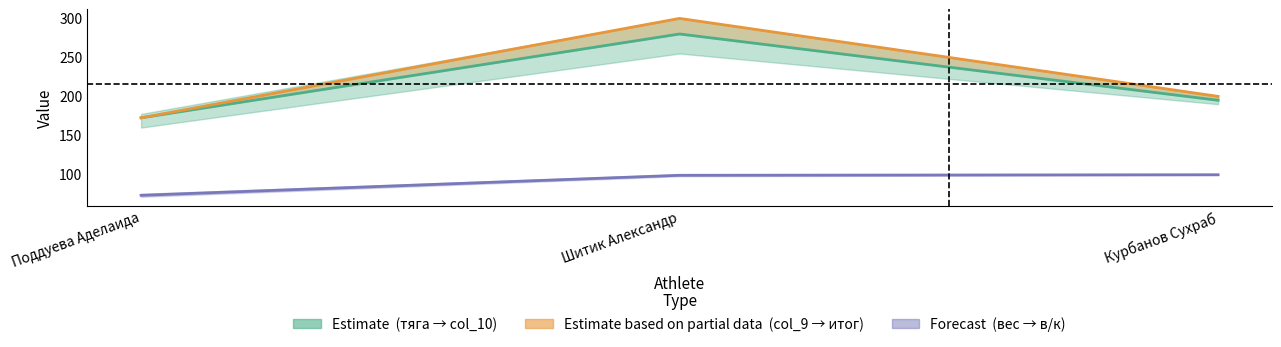

Between Шитик Александр and Курбанов Сухраб, which series saw the biggest shift?

итог (mid)